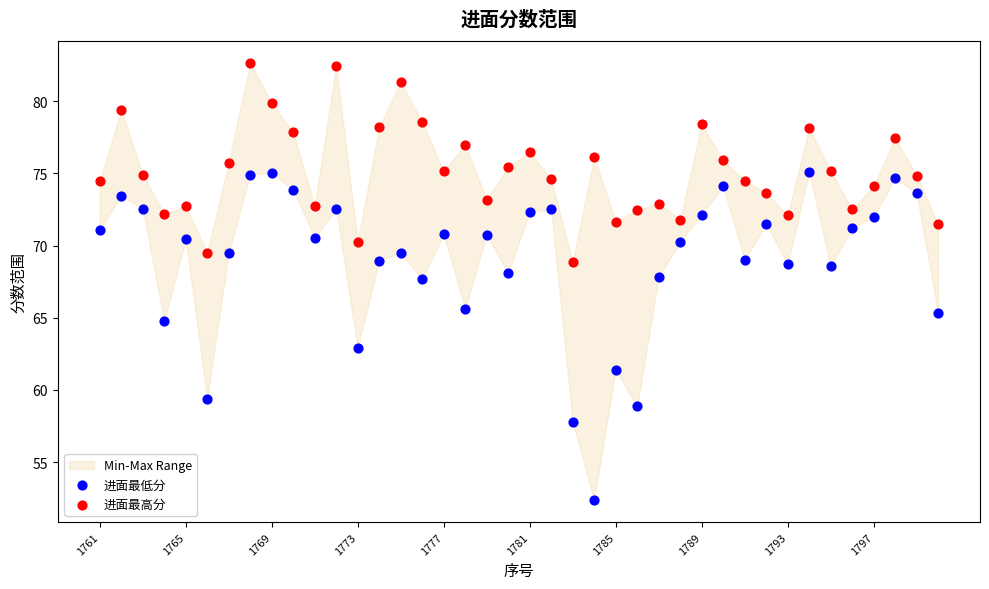

Which series has the widest spread of Y values?

进面最低分